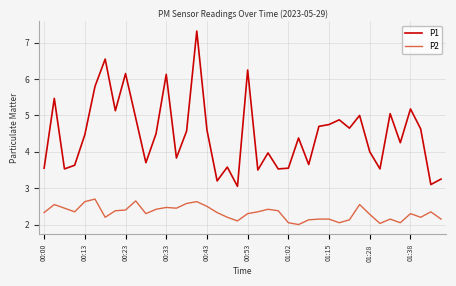

What is the difference between the maximum and minimum values in the P1 series?

4.3